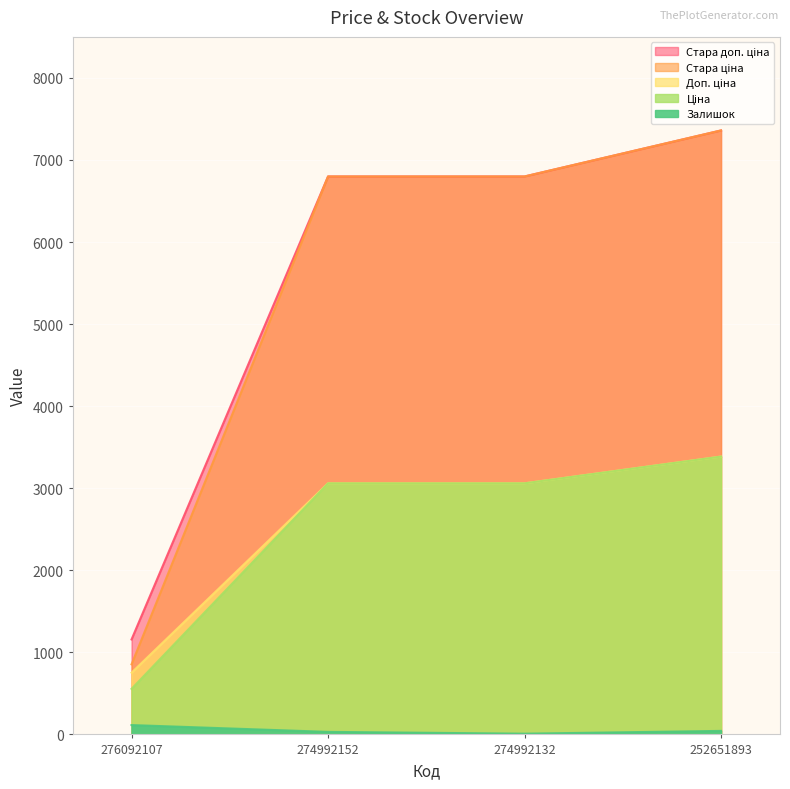

True or false: Стара ціна and Залишок intersect in this chart.

False